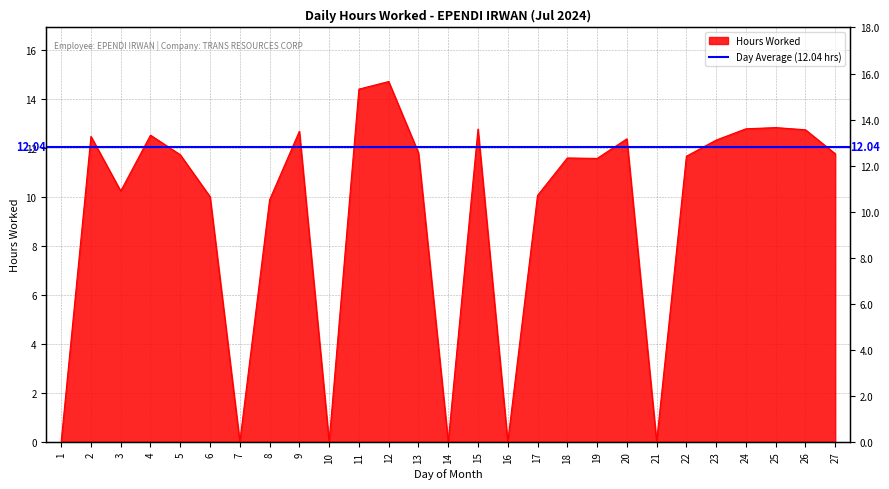

What is the value of the 18th point from the left?

11.6